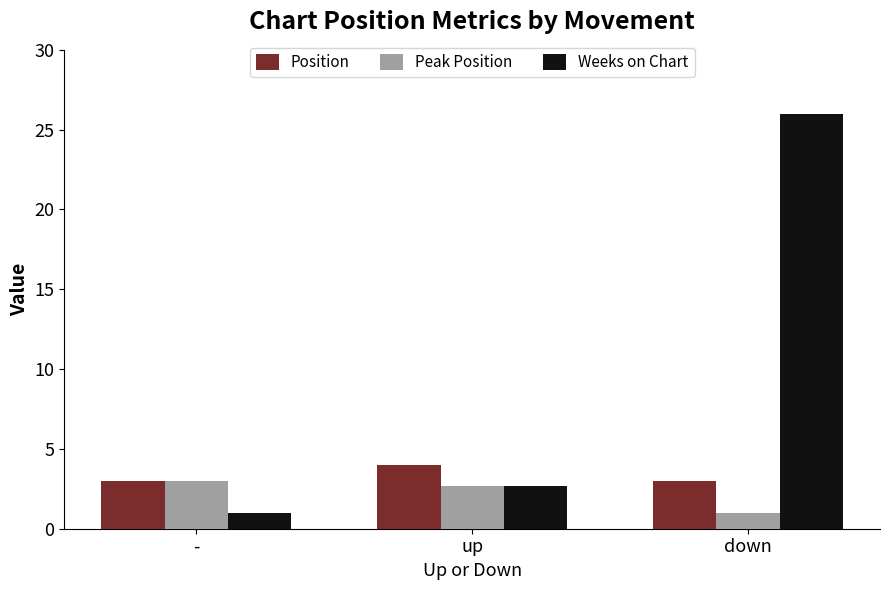

Is the value of Peak Position at down greater than the value of Position at up?

No